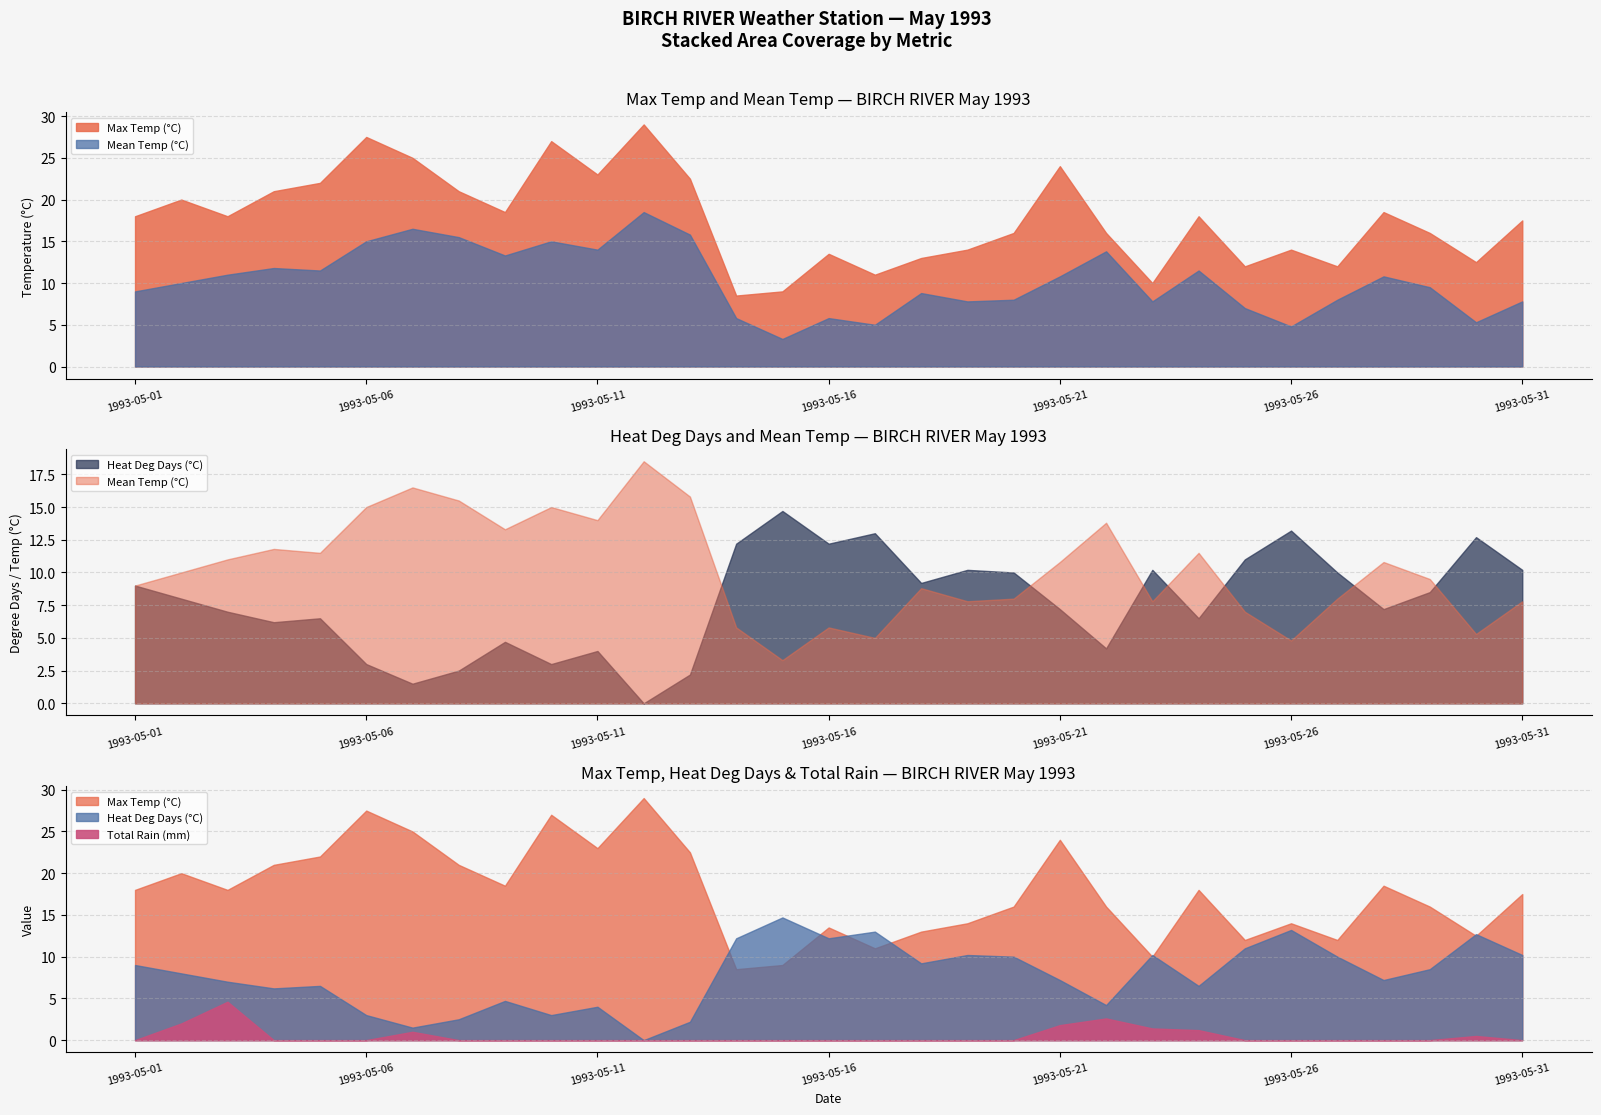

Which series has the largest range (max minus min)?

Max Temp (°C)